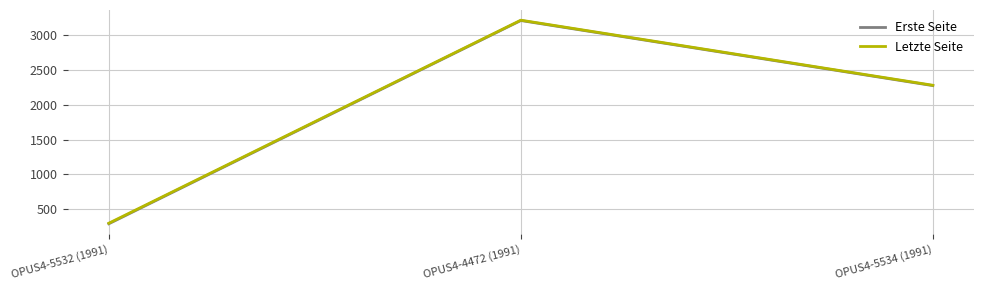

What is the difference between the maximum and second lowest values in the Letzte Seite series?

935